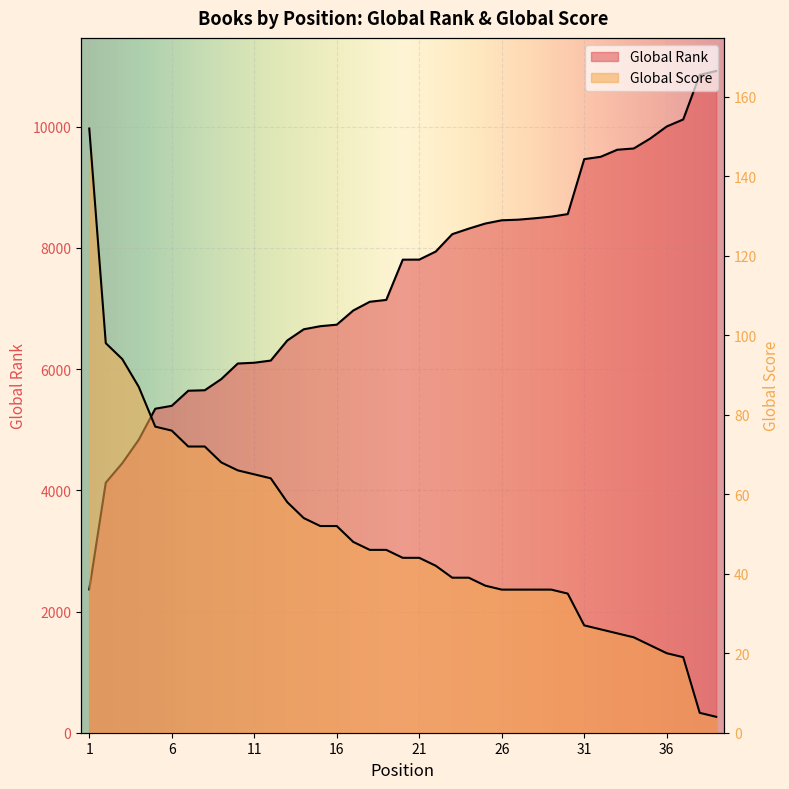

What is the spread (max minus min) of values at 36?

9985